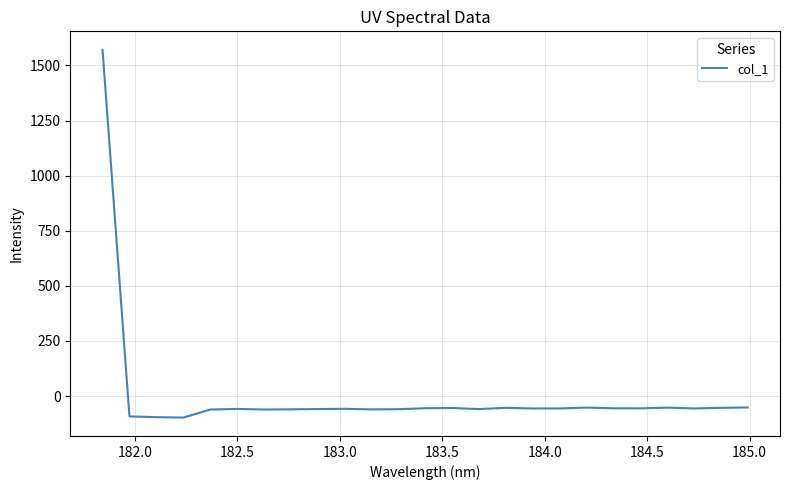

Count the number of categories in the chart.

25